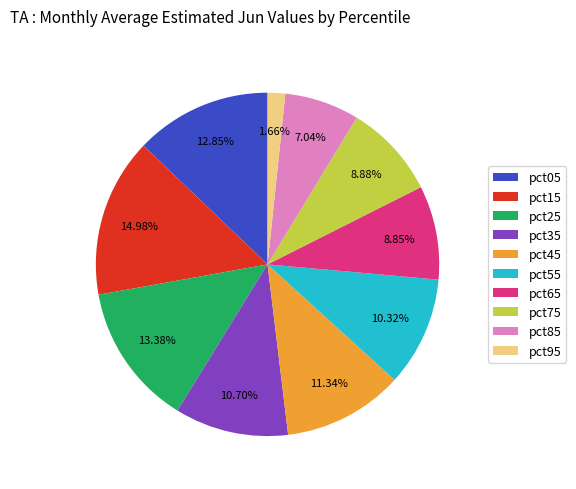

Is there any slice that represents more than half of the pie?

No